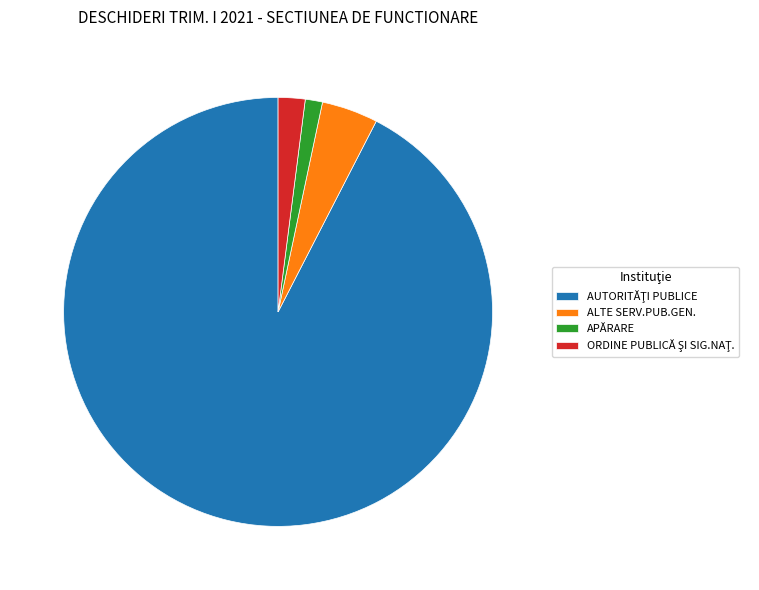

Which category has the smallest portion of the pie?

APĂRARE